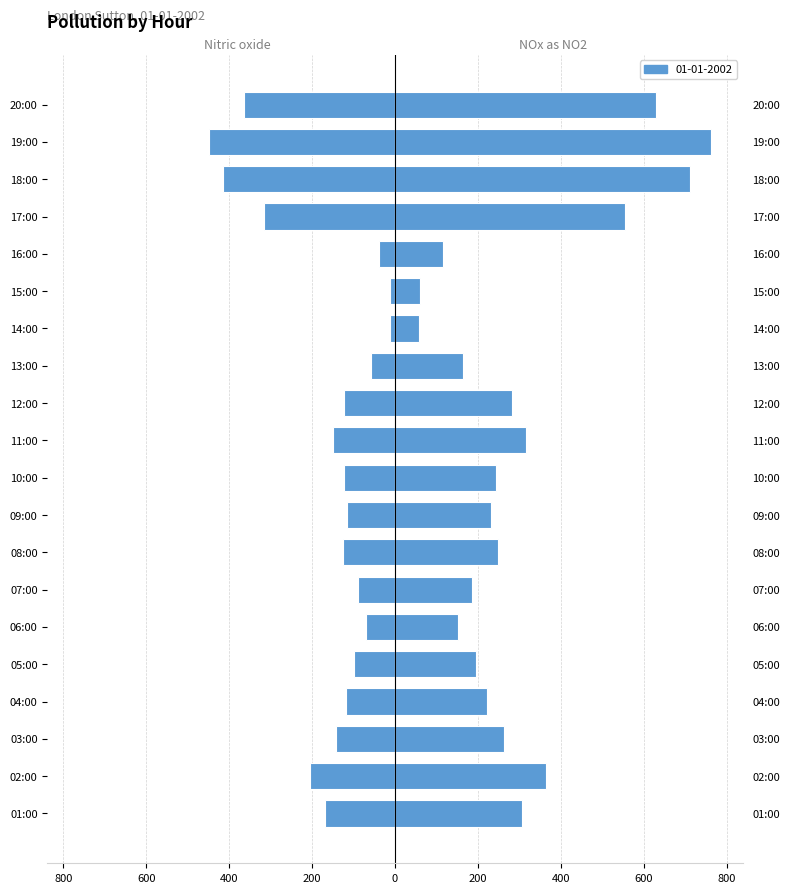

Rank the series by their maximum value, from highest to lowest.

Nitrogen oxides as NO2, Nitric oxide